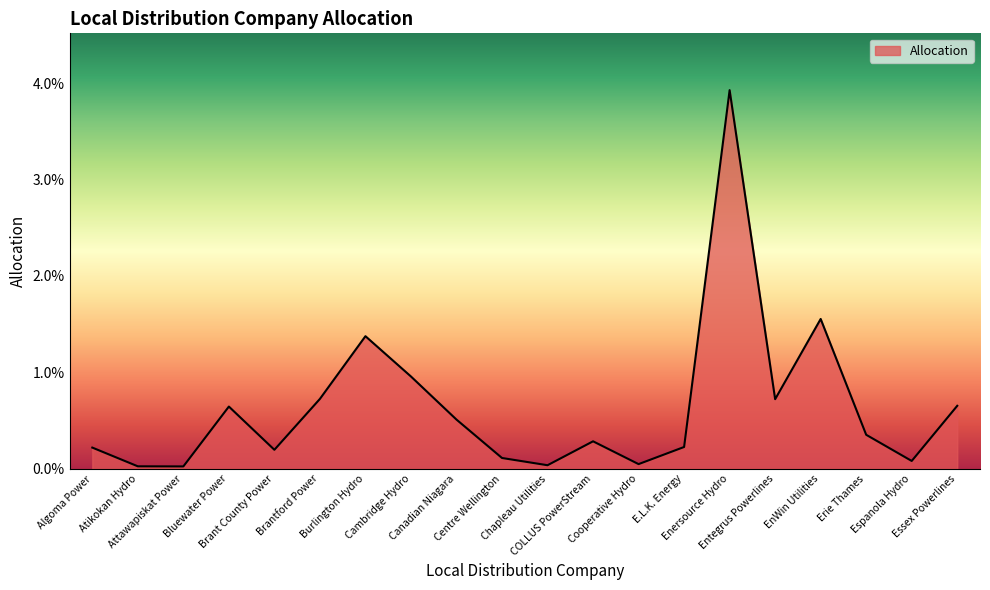

Does the chart have visible grid lines?

No